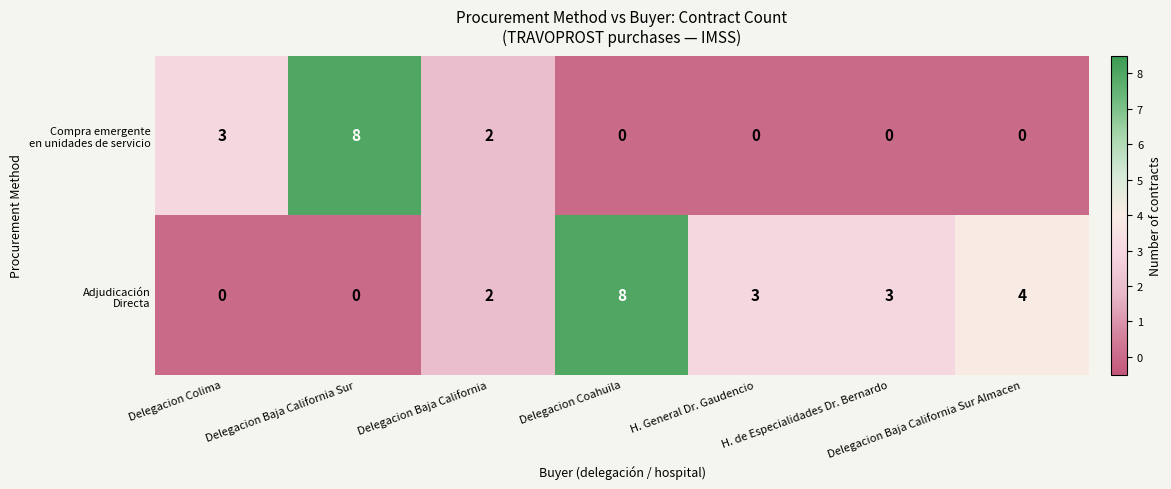

At how many categories does at least one series exceed 1?

7